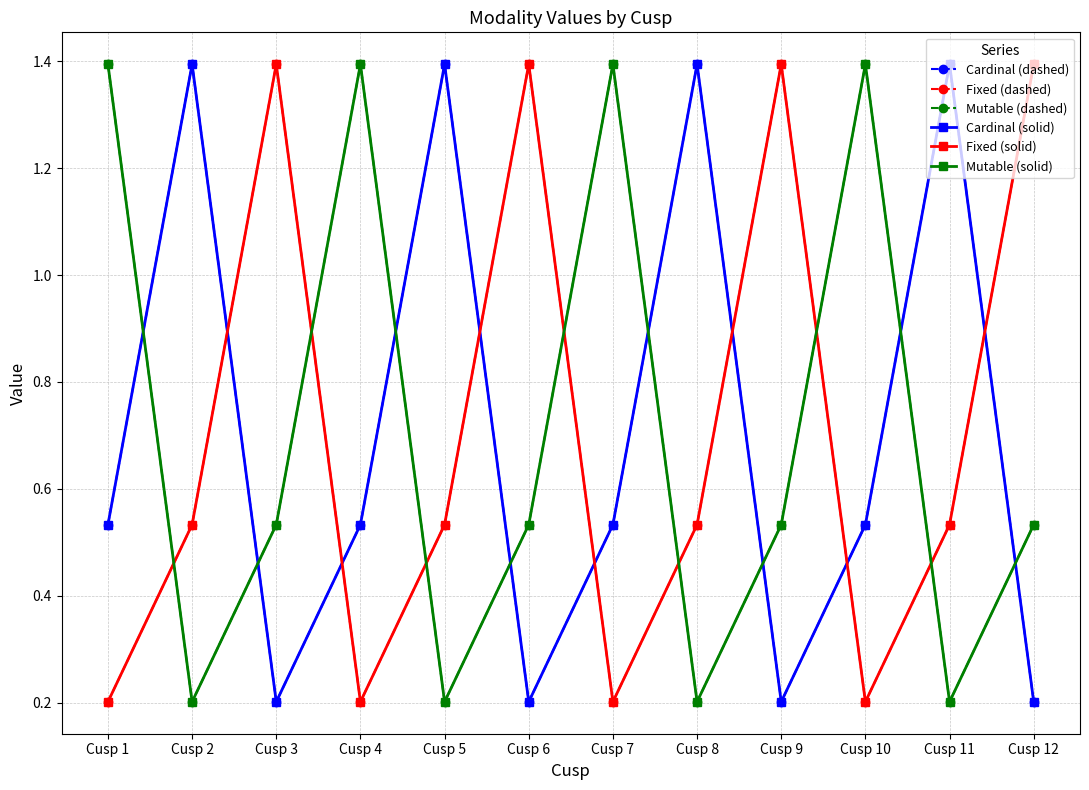

Does the chart have visible grid lines?

Yes